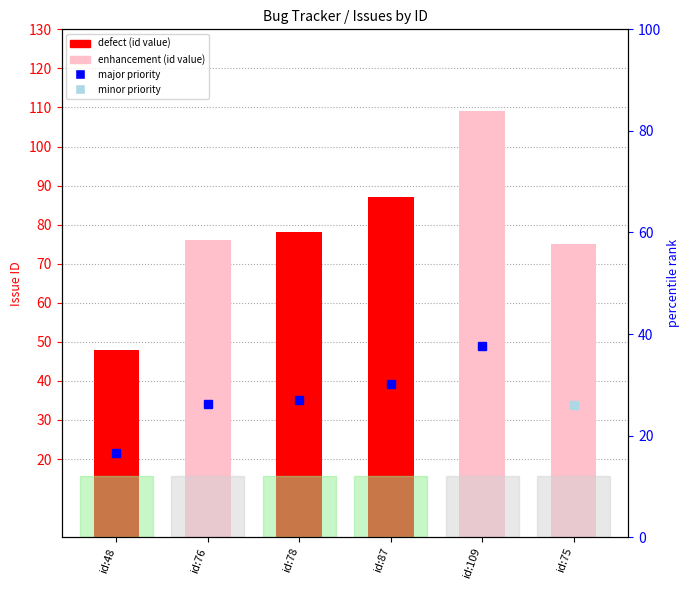

What is the value of the 1st bar from the left?

48